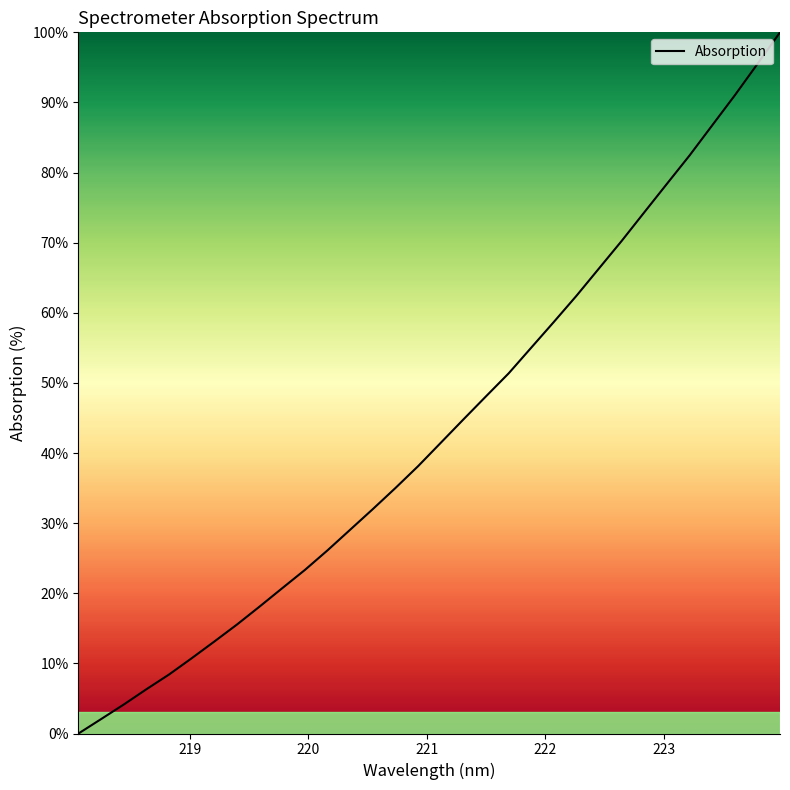

What is the difference between the maximum and minimum values?

100.0